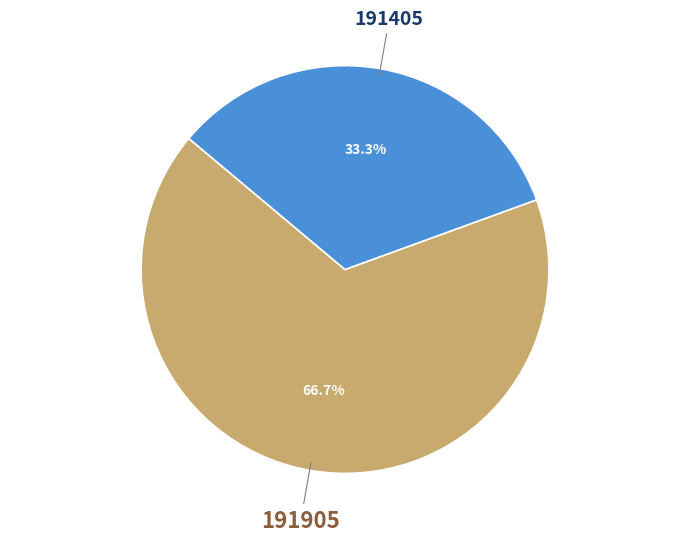

Is it true that 191405 is 33% of the pie?

True